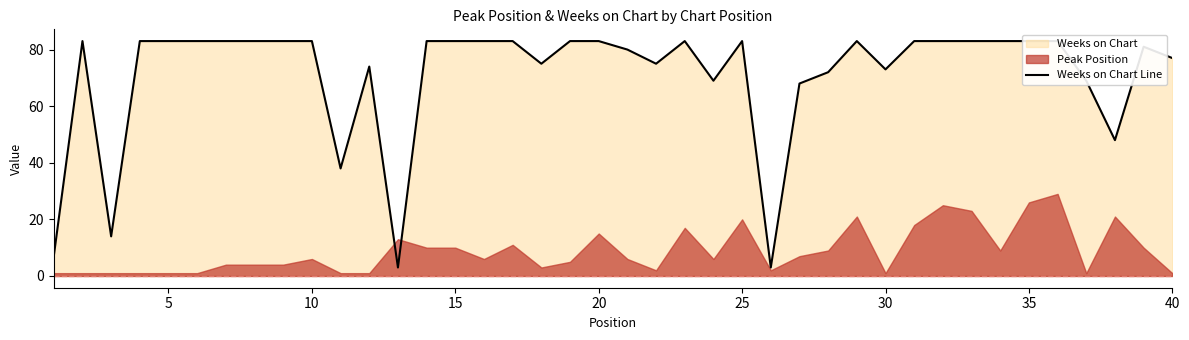

What is the difference between the maximum and minimum values?

80